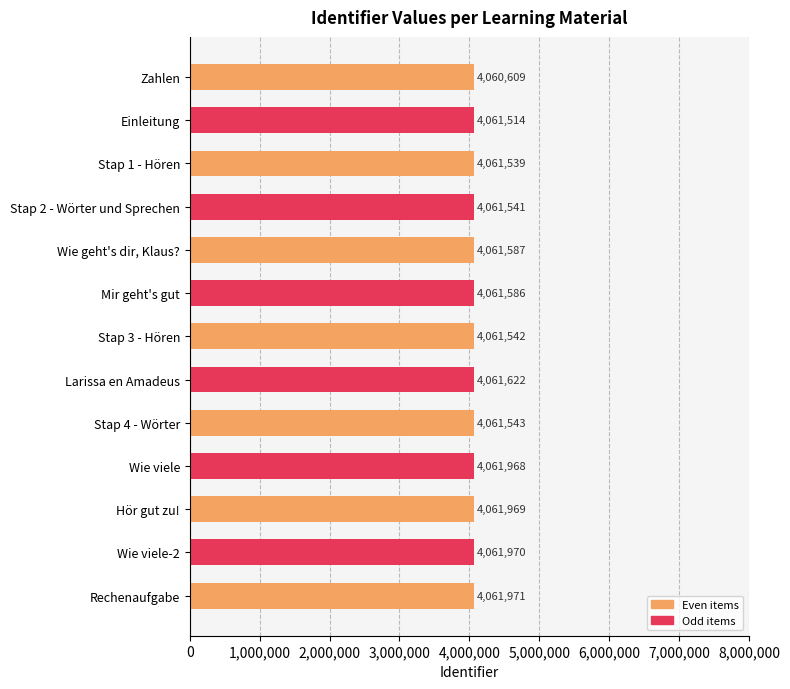

True or false: the data shows 4061514 at Einleitung.

True